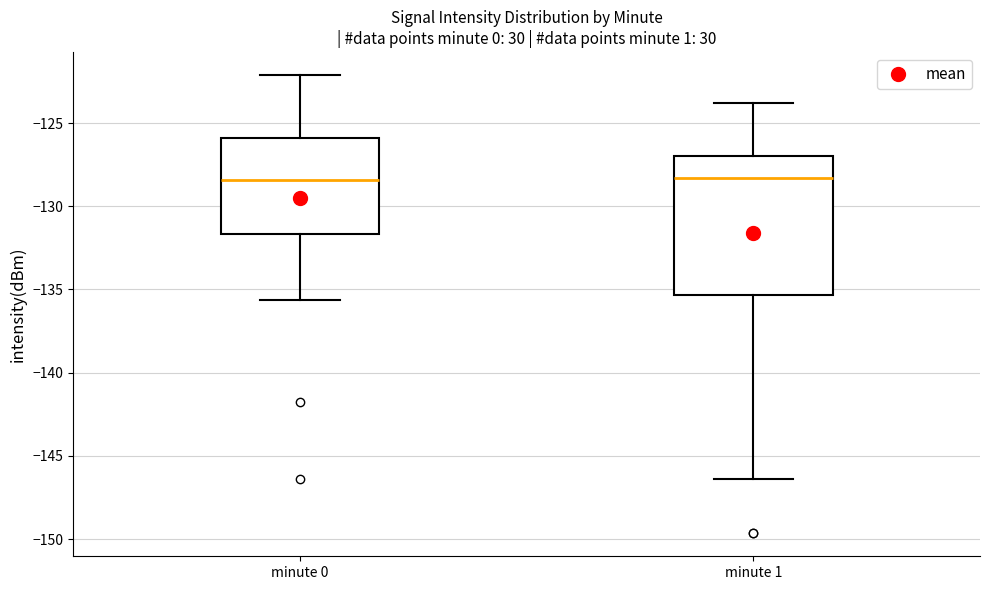

Which box is the tallest, from its lower edge to its upper edge?

minute 1